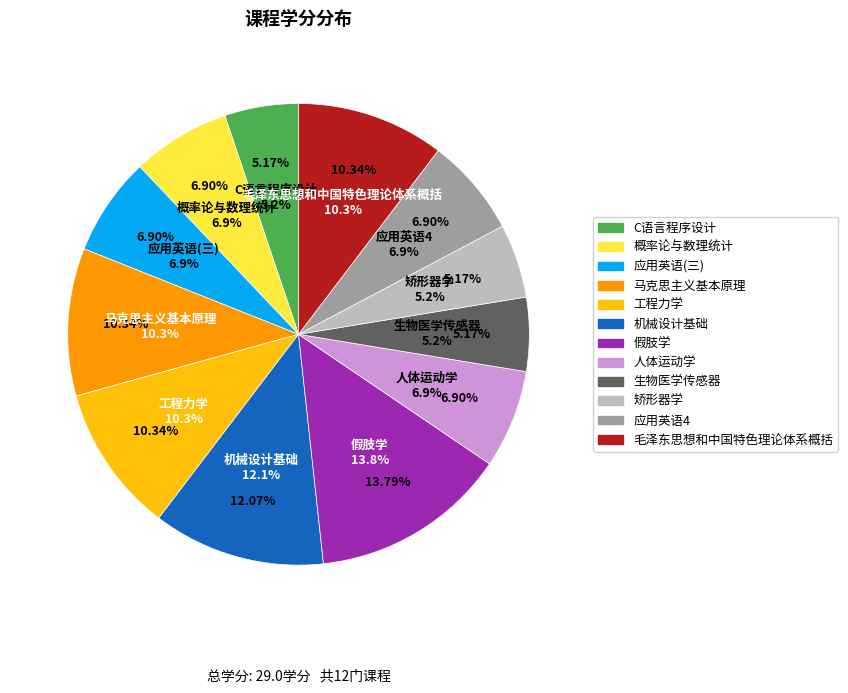

True or false: 马克思主义基本原理 accounts for 1% of the total.

False